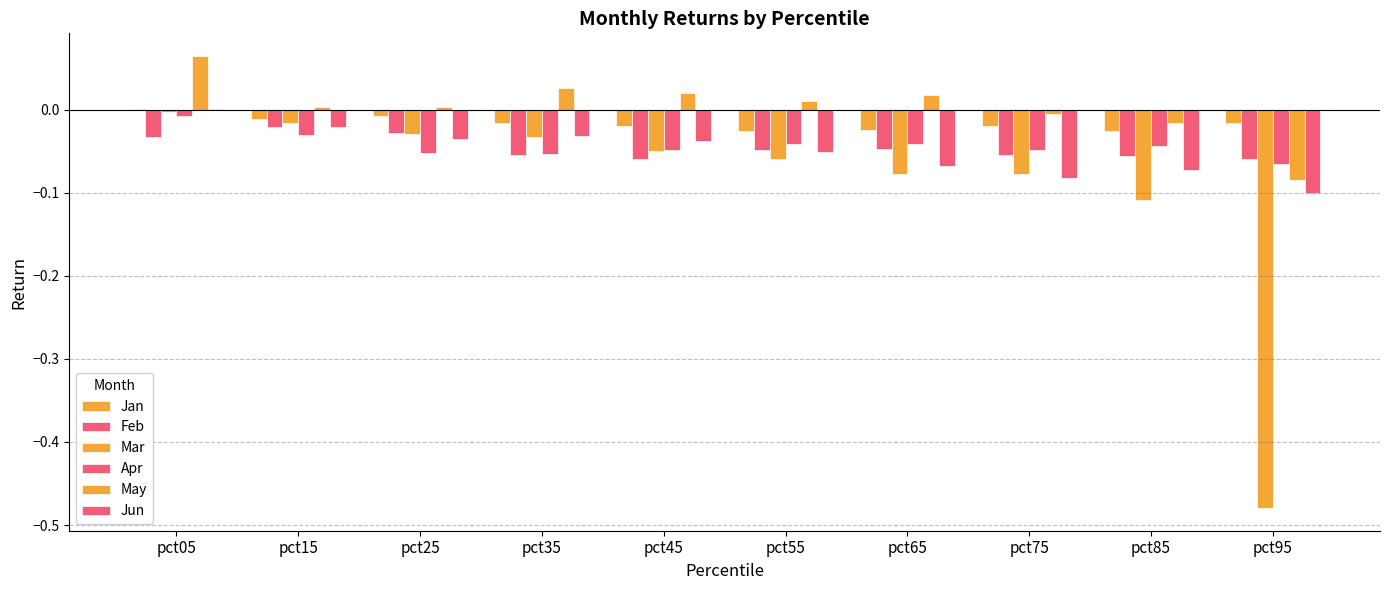

Are the bars horizontal?

No